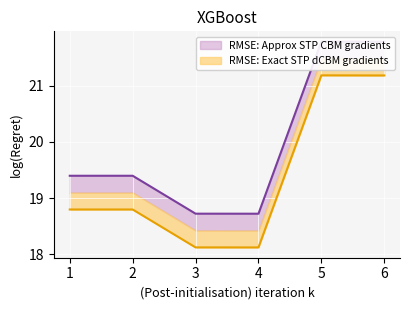

True or false: the data shows 31.7 at 5.

False